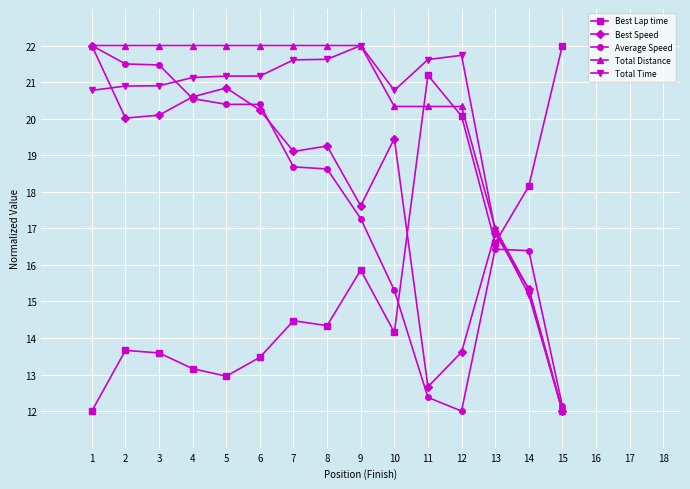

What is the sum of the Total Distance values at 2 and 12?

42.3